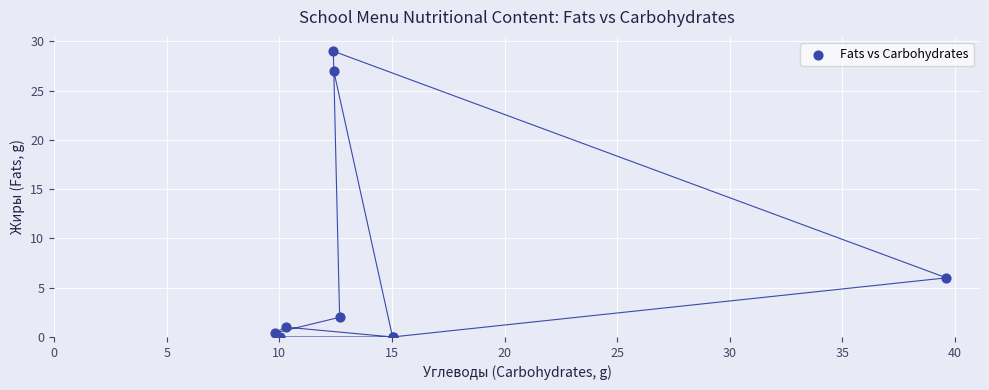

What Y value in the scatter plot is closest to 14?

6.0